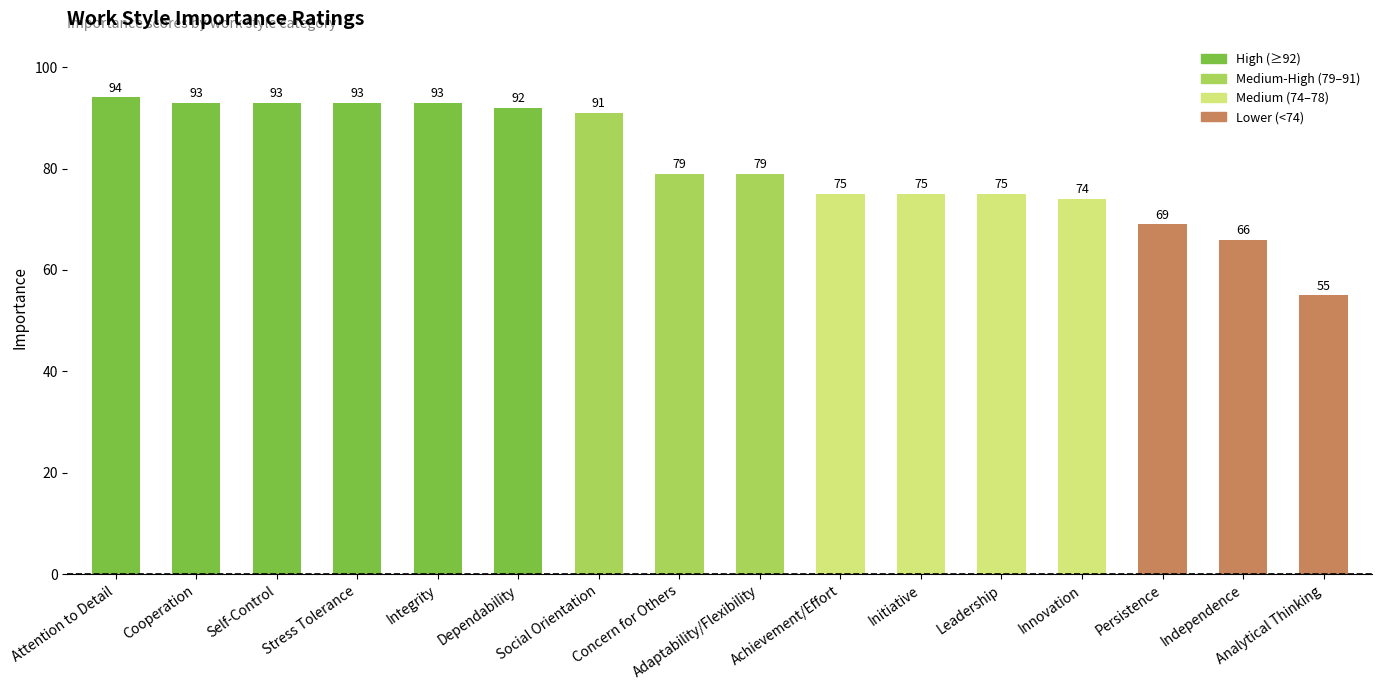

Reading left to right, what are all the values shown in this chart?

Attention to Detail=94	Cooperation=93	Self-Control=93	Stress Tolerance=93	Integrity=93	Dependability=92	Social Orientation=91	Concern for Others=79	Adaptability/Flexibility=79	Achievement/Effort=75	Initiative=75	Leadership=75	Innovation=74	Persistence=69	Independence=66	Analytical Thinking=55